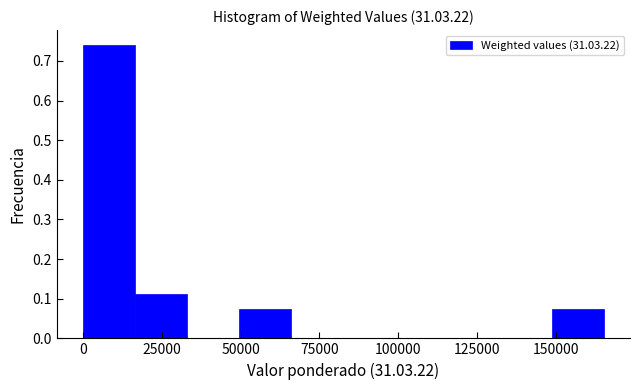

Read against the x-axis, roughly where is the centre of the tallest bar?

10000